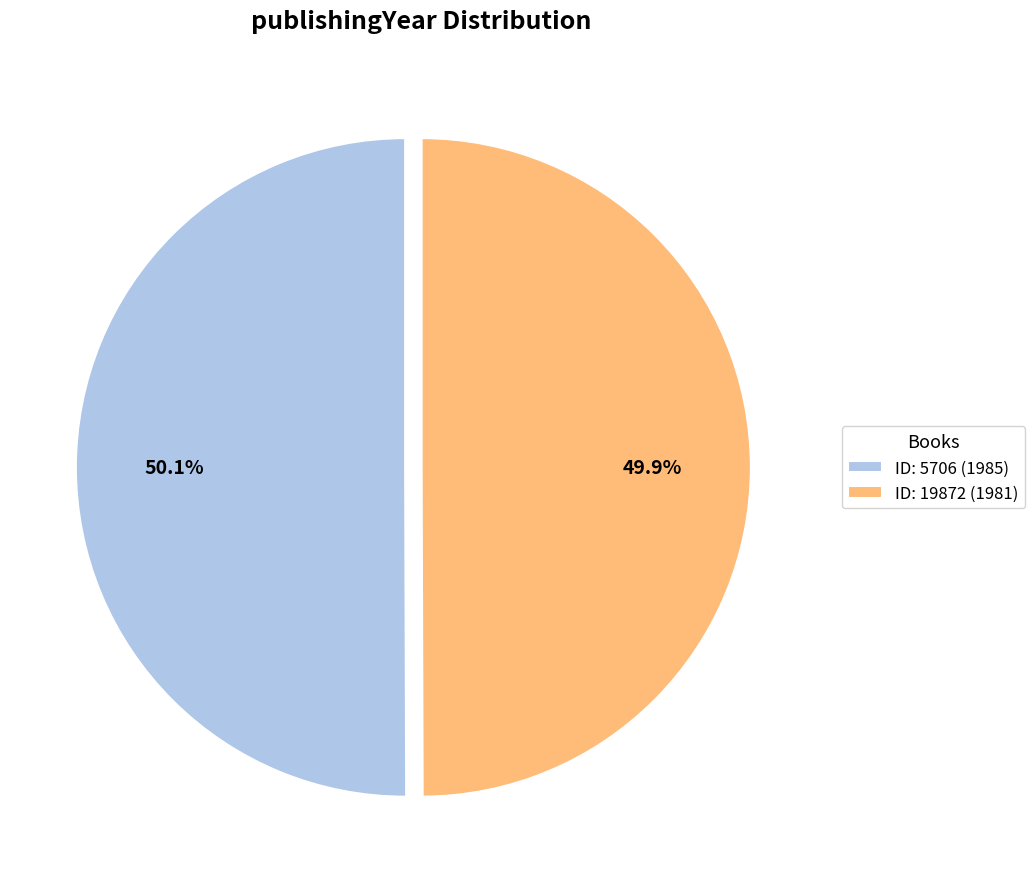

What portion of the pie excludes ID: 5706 (1985)?

49.9%